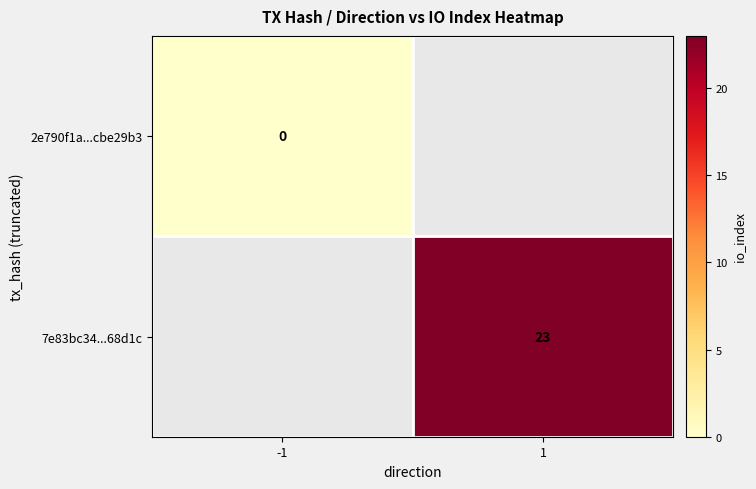

Which label corresponds to the smallest value in the chart?

-1